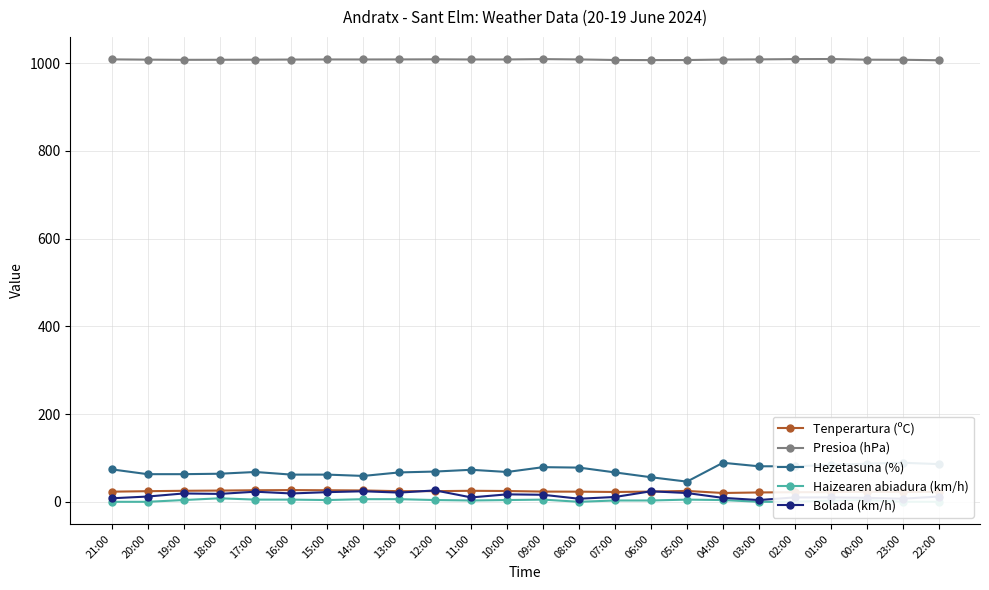

Reading left to right, extract all data points from this chart.

Tenperartura (ºC): 23.1	24.2	25.1	25.6	26.3	26.7	26.3	25.9	24.2	24.3	25.1	24.6	23.3	23.1	22.4	23.3	24.8	20.1	21.3	21.9	22.0	22.8	22.2	22.9
Presioa (hPa): 1008.9	1008.3	1007.9	1008.0	1008.2	1008.5	1008.7	1008.7	1008.8	1009.0	1008.7	1008.7	1009.5	1008.8	1007.5	1007.3	1007.4	1008.5	1008.9	1009.5	1009.7	1008.2	1008.0	1006.9
Hezetasuna (%): 74.0	63.0	63.0	64.0	68.0	62.0	62.0	59.0	67.0	69.0	73.0	68.0	79.0	78.0	67.0	56.0	46.0	89.0	81.0	81.0	84.0	87.0	89.0	86.0
Haizearen abiadura (km/h): 0.0	0.0	4.0	8.0	5.0	5.0	4.0	6.0	6.0	4.0	3.0	4.0	5.0	0.0	3.0	3.0	5.0	4.0	0.0	0.0	3.0	4.0	0.0	0.0
Bolada (km/h): 8.0	12.0	19.0	18.0	23.0	19.0	22.0	24.0	21.0	26.0	10.0	17.0	16.0	7.0	11.0	24.0	20.0	9.0	4.0	10.0	10.0	9.0	7.0	12.0